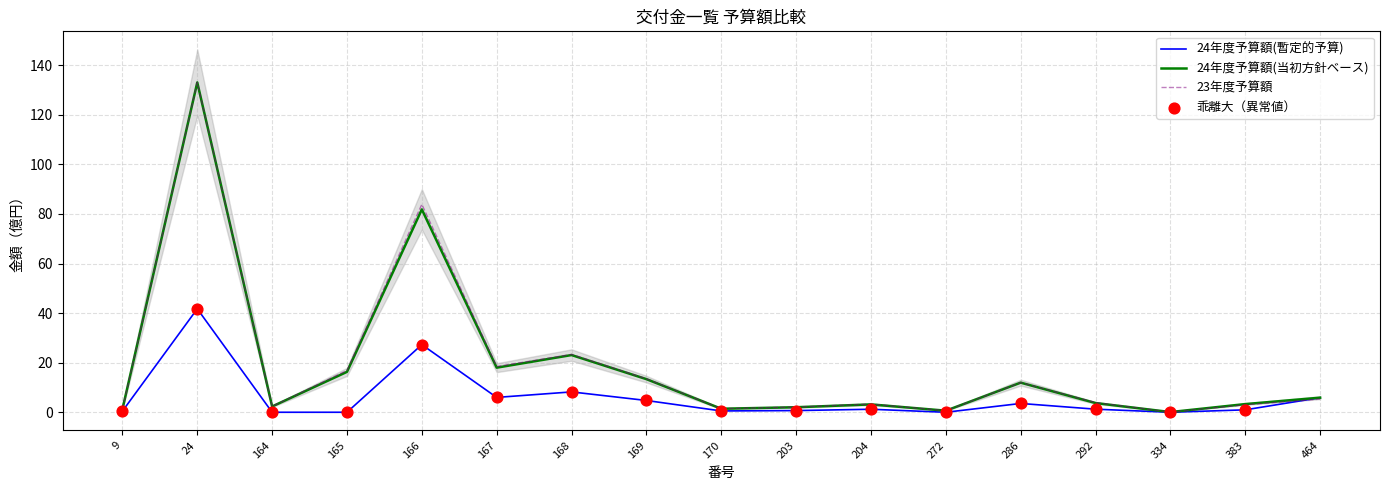

What is the total value across all series at 24?

307.9